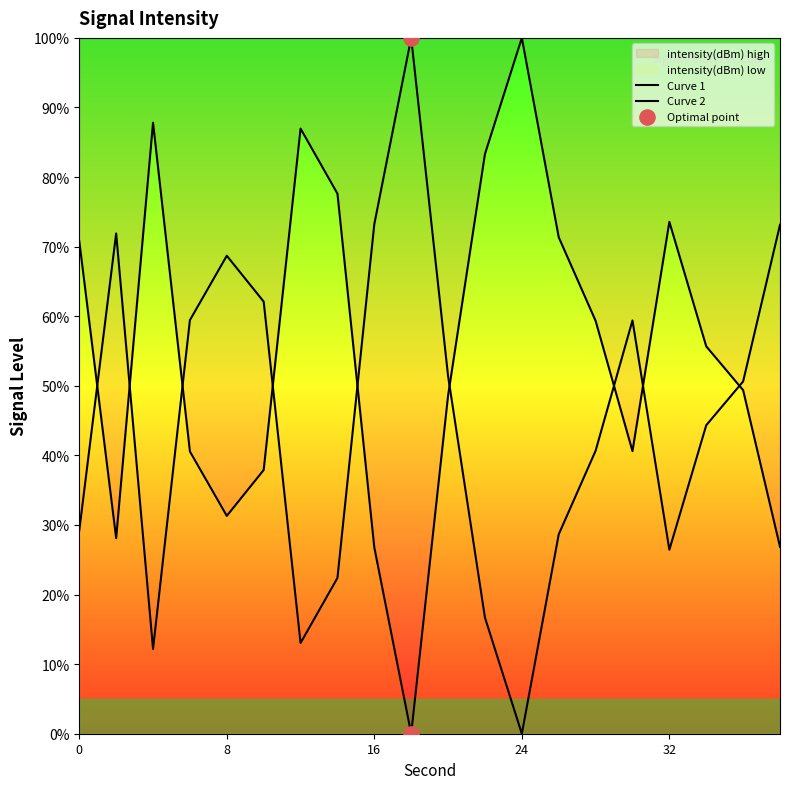

What is the change in value from 8 to 24?

+68.7